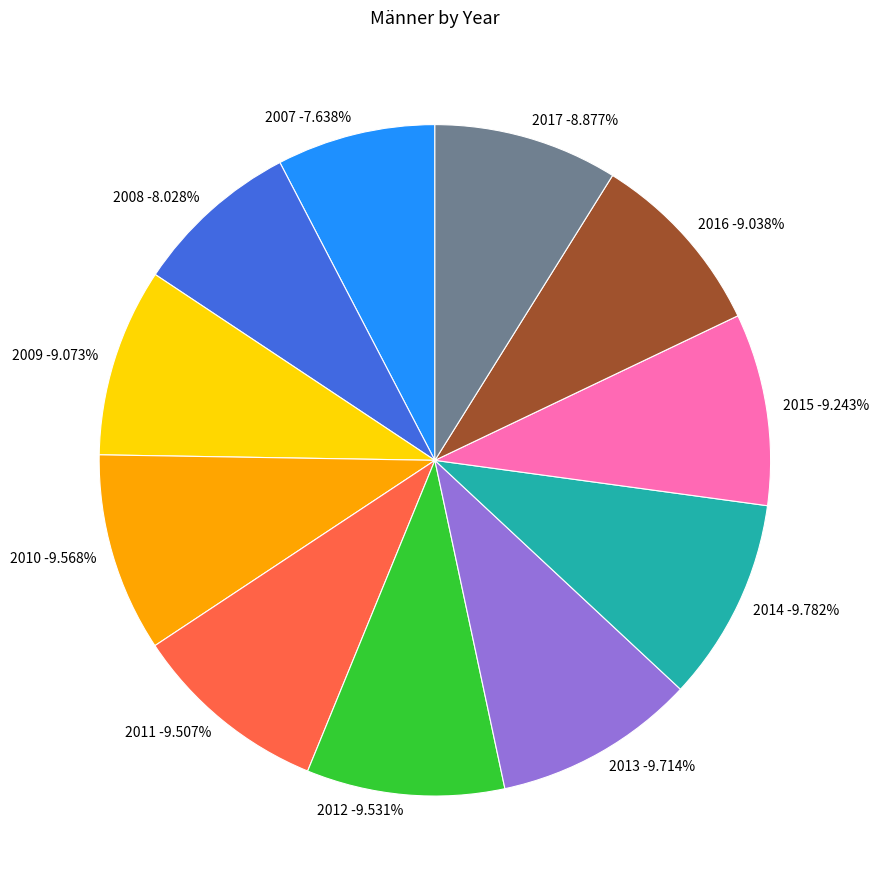

Does any single category account for the majority?

No